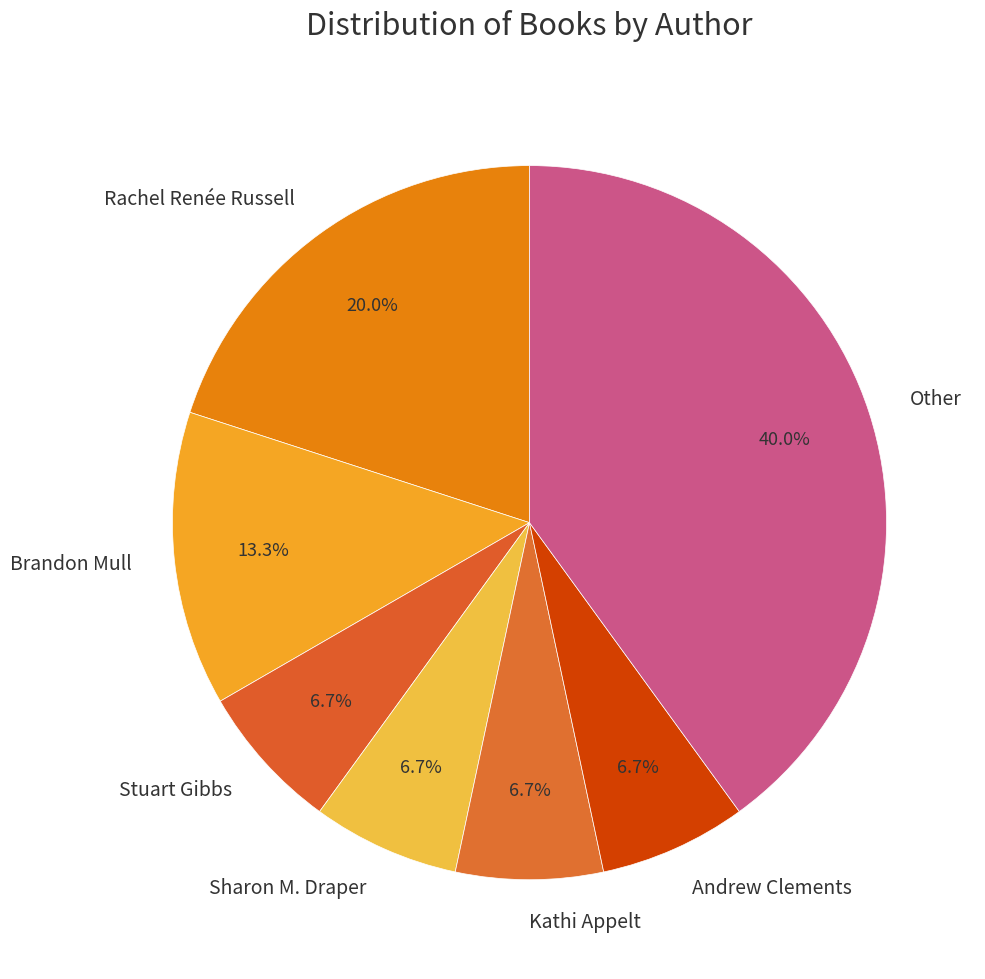

Which category has the biggest portion of the pie?

Other